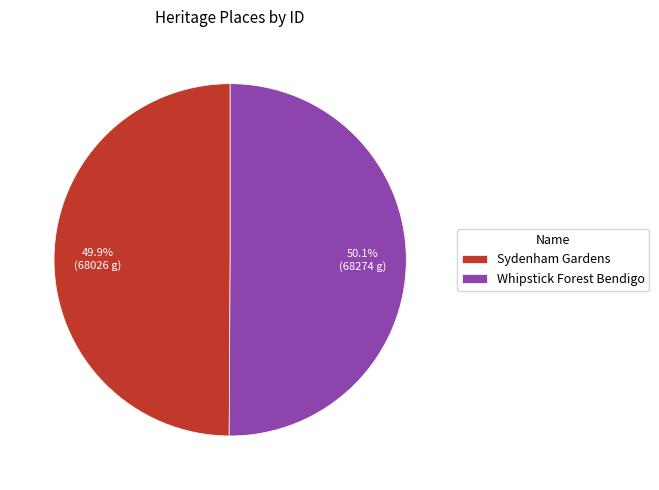

Count the number of slices in the pie.

2